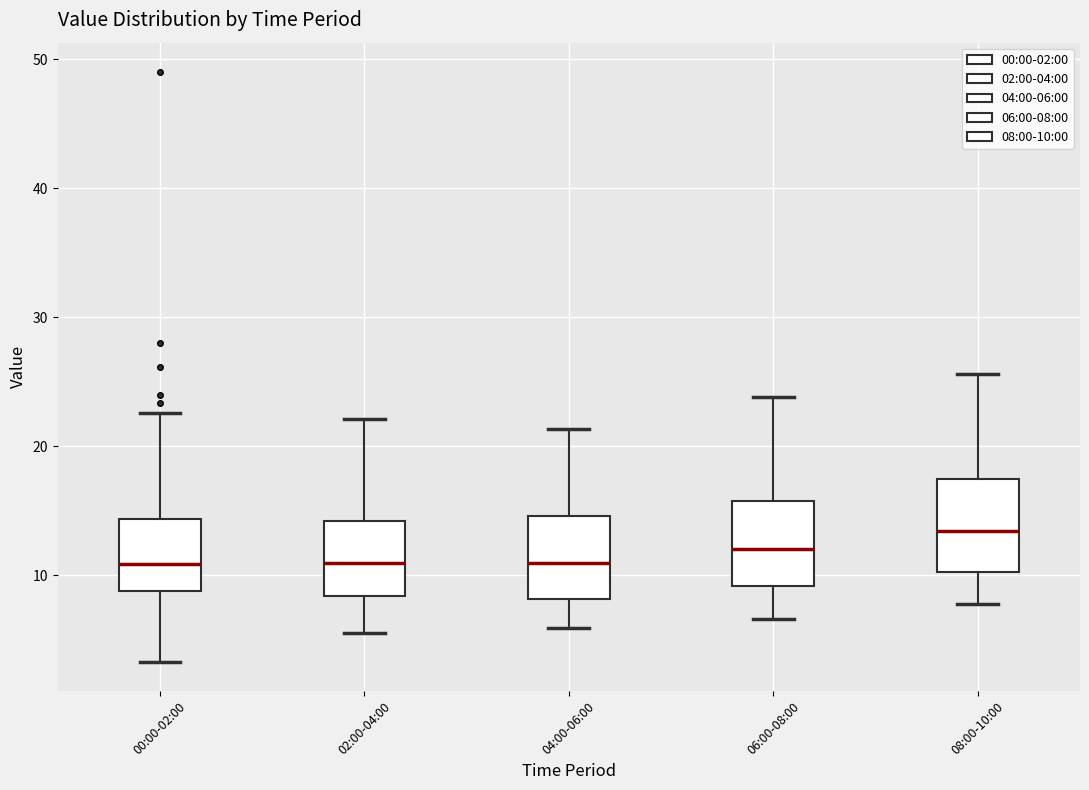

Reading left to right, read every box against the y-axis: the position of its median line, the range the box covers, and the ends of its whiskers. The values are not printed on the chart, so give them approximately, as read against the axis.

00:00-02:00: median 11, box 9 to 14, whiskers 3 to 23
02:00-04:00: median 11, box 8 to 14, whiskers 6 to 22
04:00-06:00: median 11, box 8 to 15, whiskers 6 to 21
06:00-08:00: median 12, box 9 to 16, whiskers 7 to 24
08:00-10:00: median 13, box 10 to 17, whiskers 8 to 26